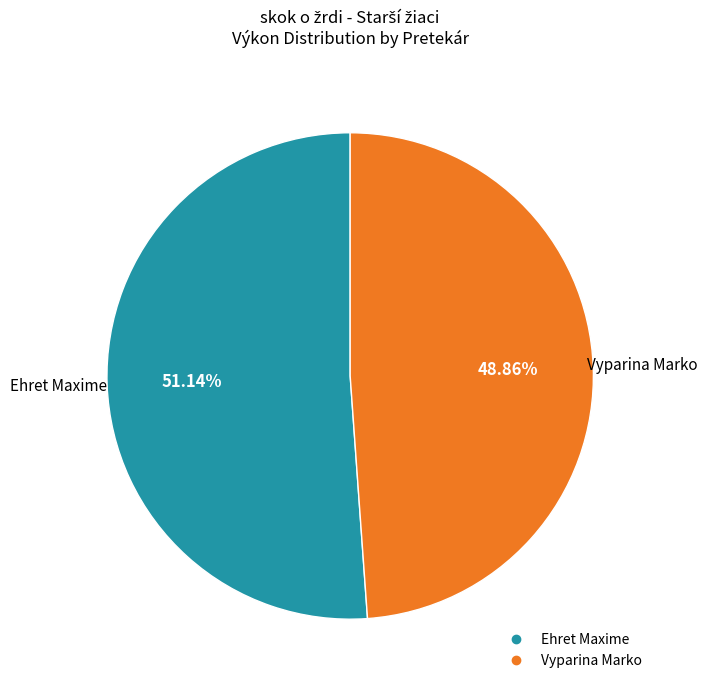

Is it true that Ehret Maxime is 51% of the pie?

True